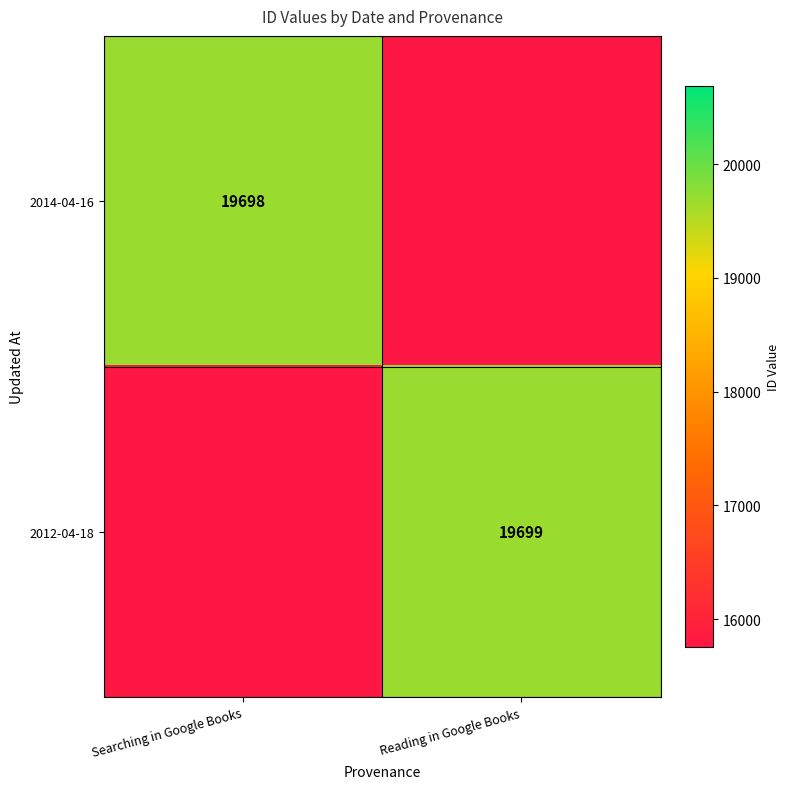

The 2012-04-18 series shows 19699 at Reading in Google Books. True or false?

True